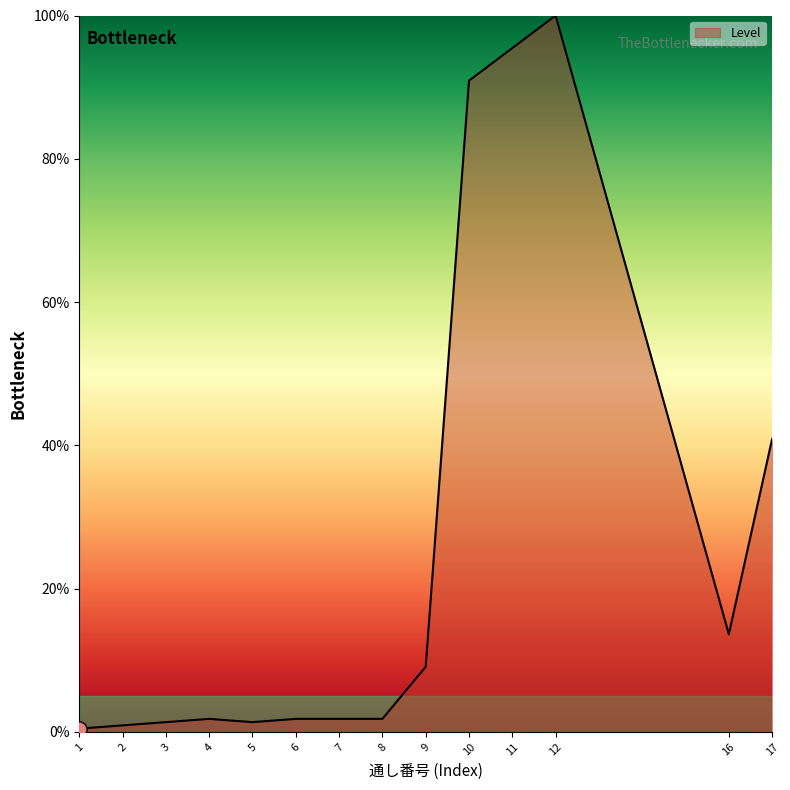

What is the change in value from 2 to 6?

+0.9